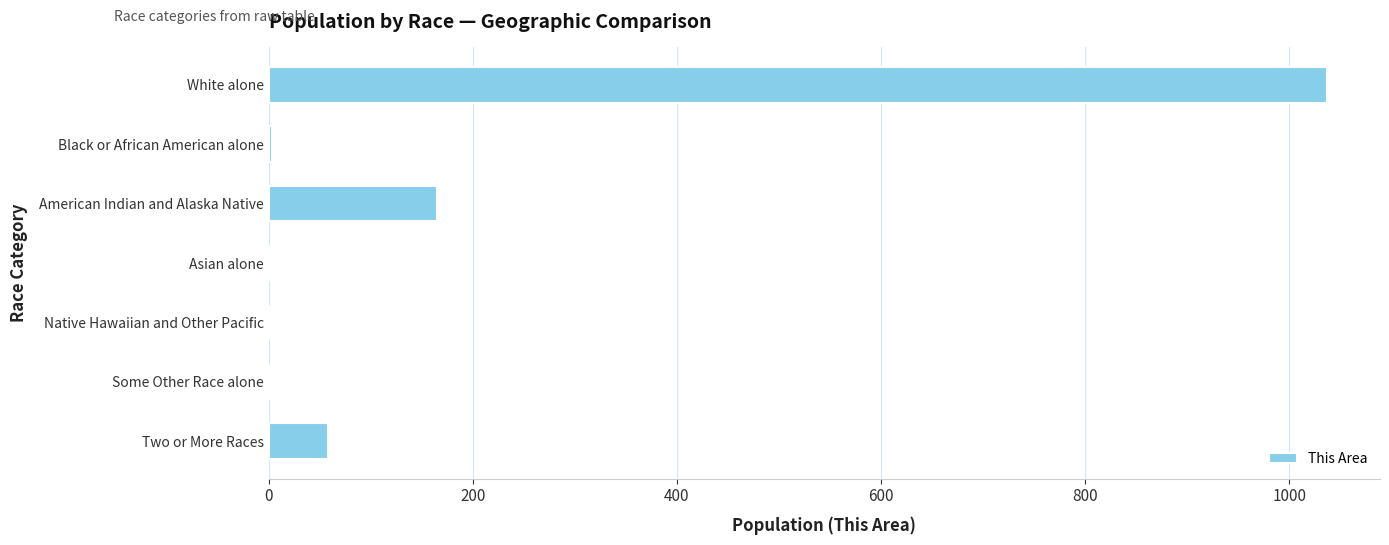

Which label corresponds to the largest value in the chart?

White alone